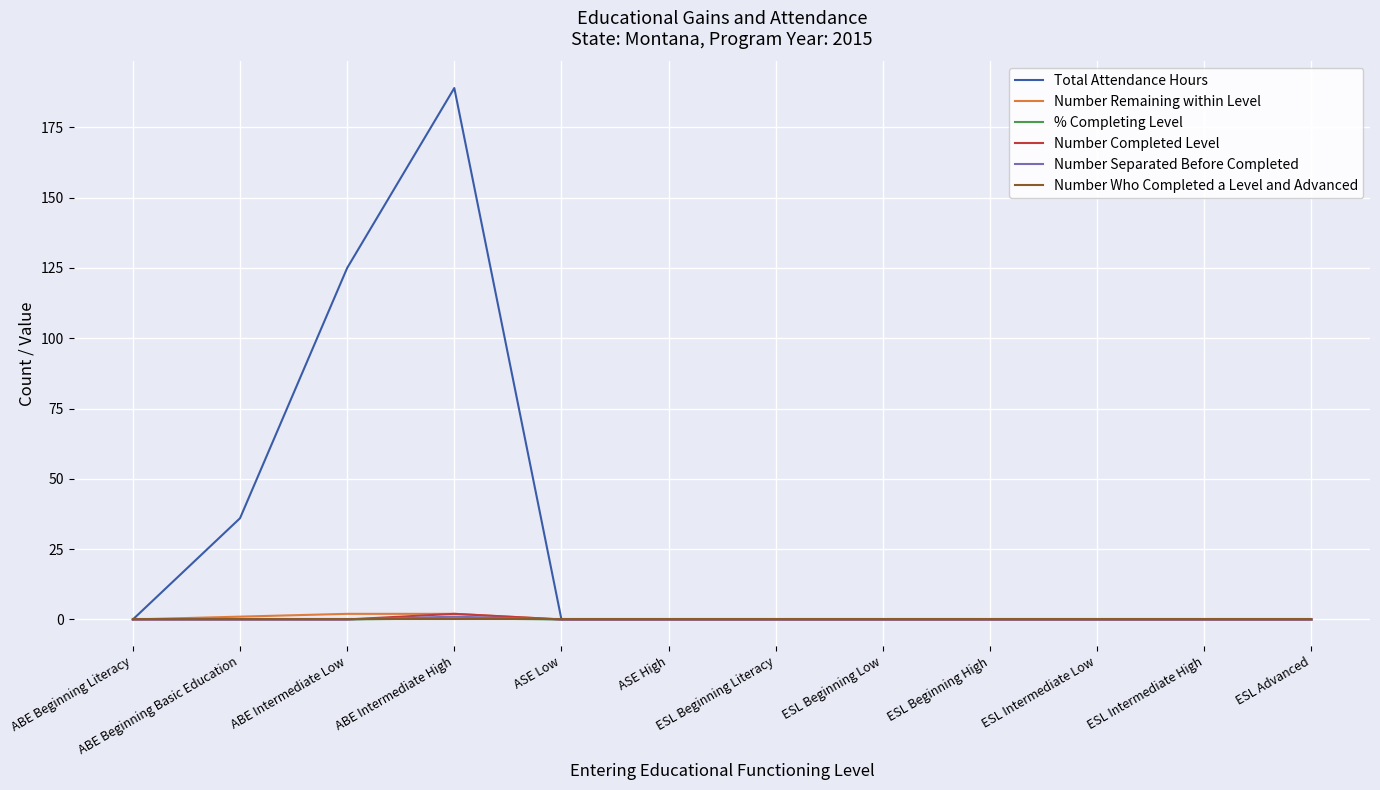

Which series has the largest total across all categories?

Total Attendance Hours